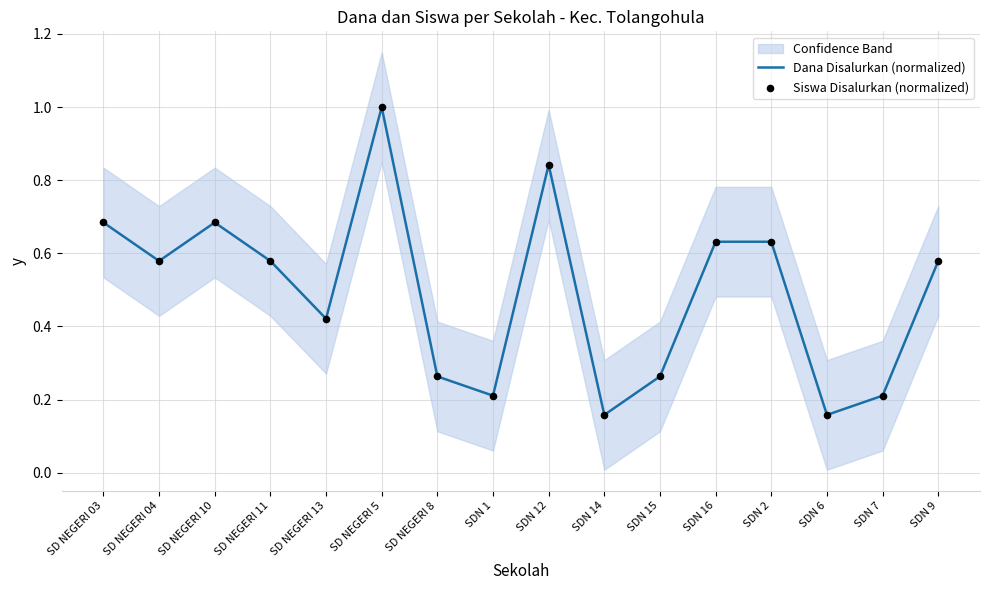

Which series contains the highest Y value?

Dana Disalurkan (normalized)